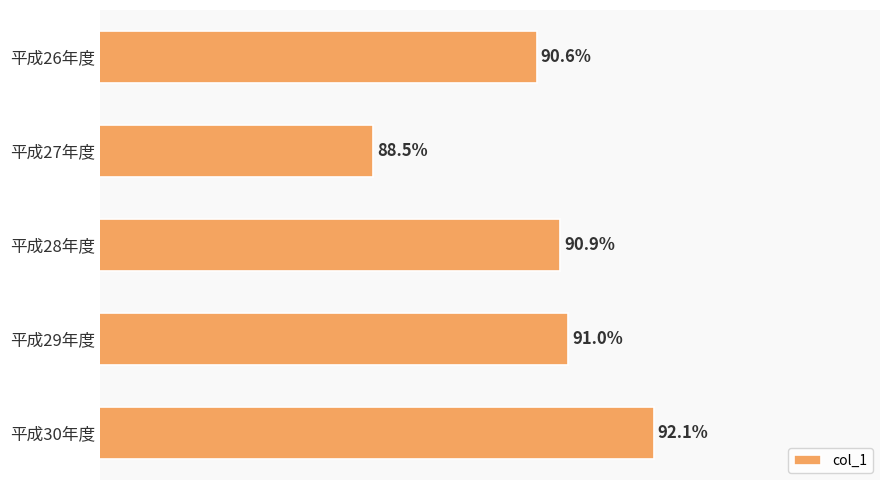

Does the chart contain stacked bars?

No